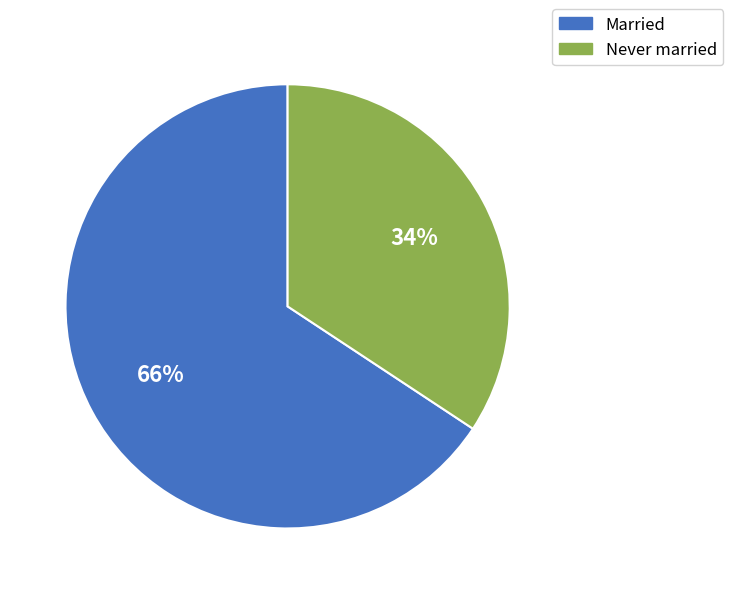

Which has a higher value, Never married or Married?

Married